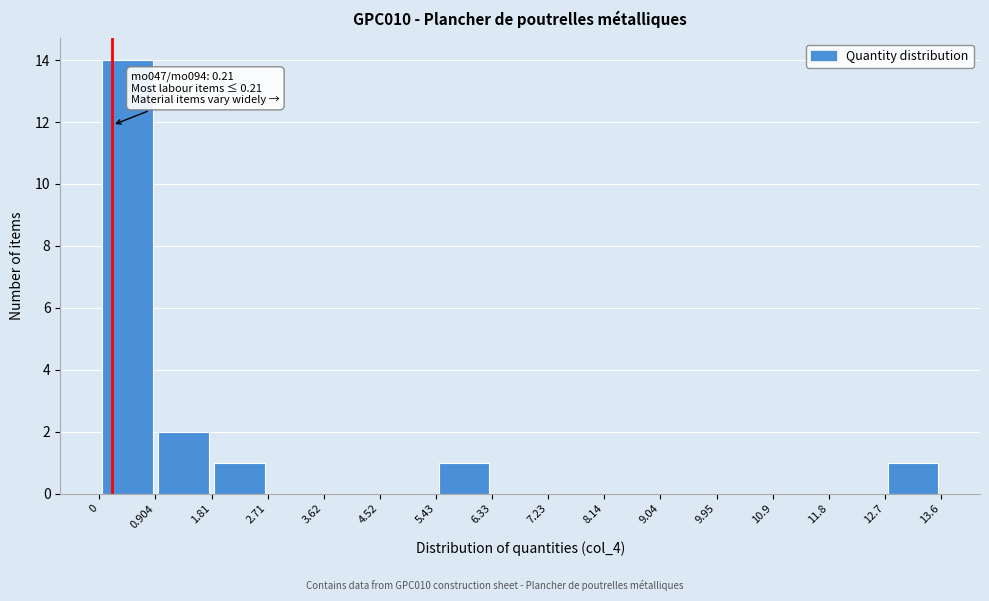

Which range on the x-axis has the tallest bar?

0 to 0.904